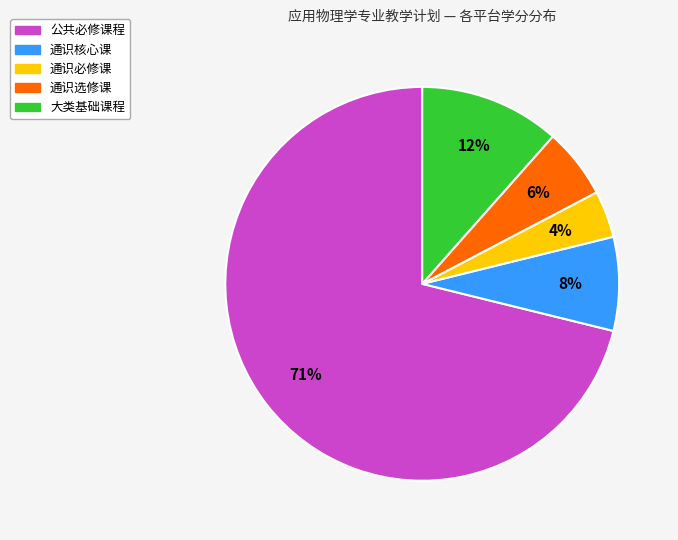

Which slice is the smallest?

通识必修课